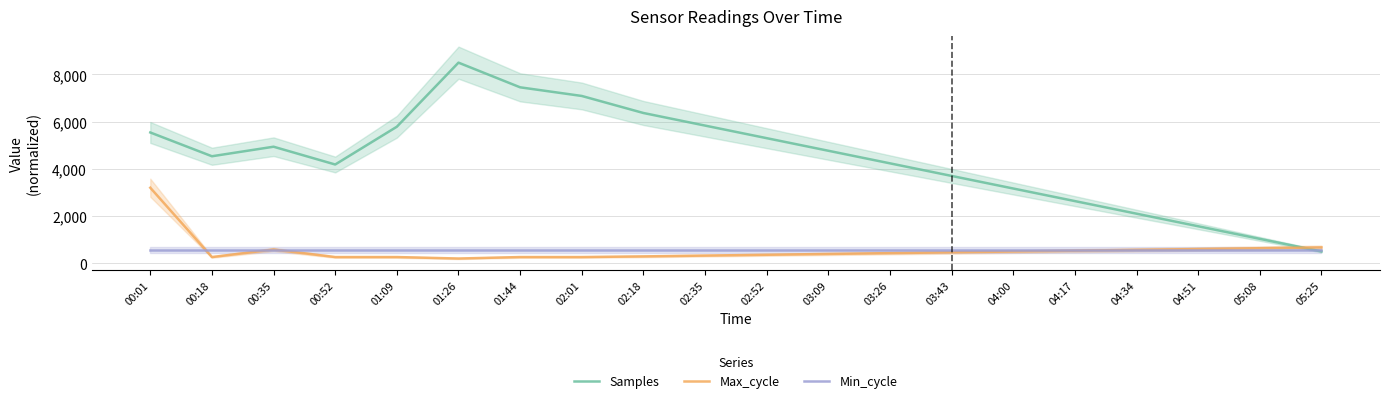

Is this an area chart (filled region under the line)?

No